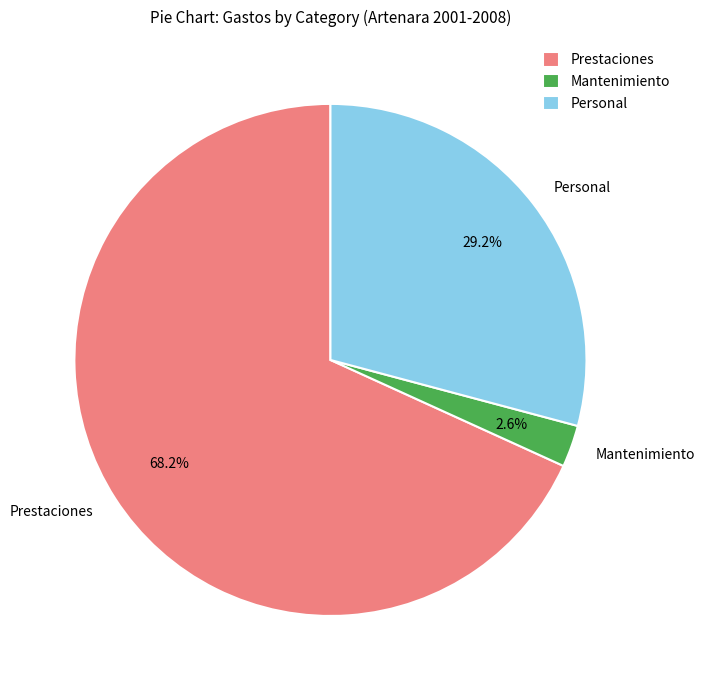

How many segments does this pie chart have?

3